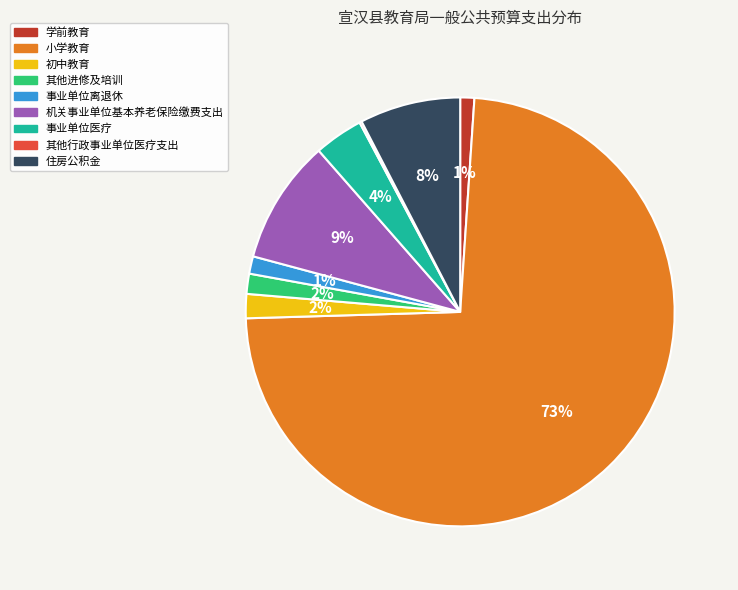

Which category has the biggest portion of the pie?

小学教育